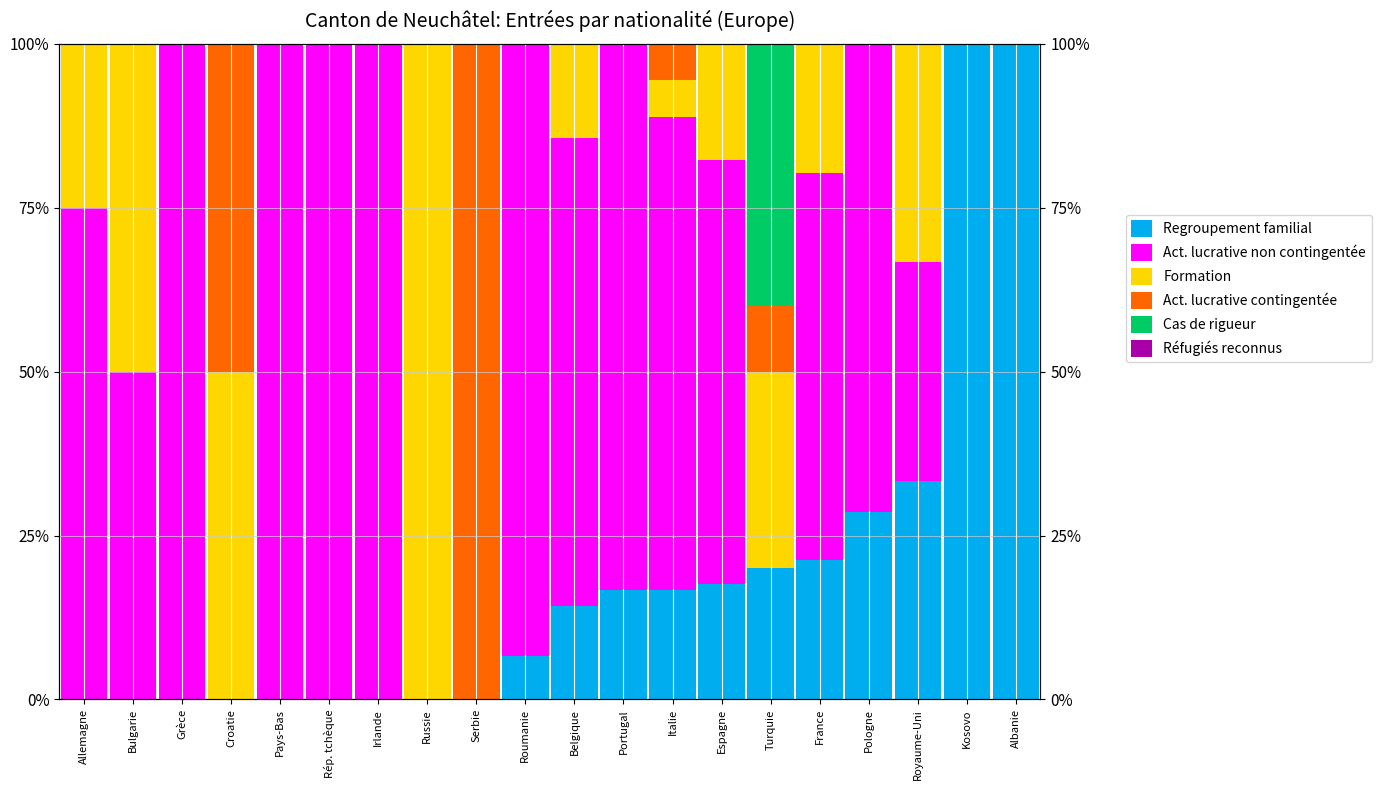

Reading left to right, extract all data points from this chart.

Regroupement familial: 0.0	0.0	0.0	0.0	0.0	0.0	0.0	0.0	0.0	6.7	14.3	16.7	16.7	17.6	20.0	21.3	28.6	33.3	100.0	100.0
Act. lucrative non contingentée: 75.0	50.0	100.0	0.0	100.0	100.0	100.0	0.0	0.0	93.3	71.4	83.3	72.2	64.7	0.0	59.0	71.4	33.3	0.0	0.0
Formation: 25.0	50.0	0.0	50.0	0.0	0.0	0.0	100.0	0.0	0.0	14.3	0.0	5.6	17.6	30.0	19.7	0.0	33.3	0.0	0.0
Act. lucrative contingentée: 0.0	0.0	0.0	50.0	0.0	0.0	0.0	0.0	100.0	0.0	0.0	0.0	5.6	0.0	10.0	0.0	0.0	0.0	0.0	0.0
Cas de rigueur: 0.0	0.0	0.0	0.0	0.0	0.0	0.0	0.0	0.0	0.0	0.0	0.0	0.0	0.0	40.0	0.0	0.0	0.0	0.0	0.0
Réfugiés reconnus: 0.0	0.0	0.0	0.0	0.0	0.0	0.0	0.0	0.0	0.0	0.0	0.0	0.0	0.0	0.0	0.0	0.0	0.0	0.0	0.0